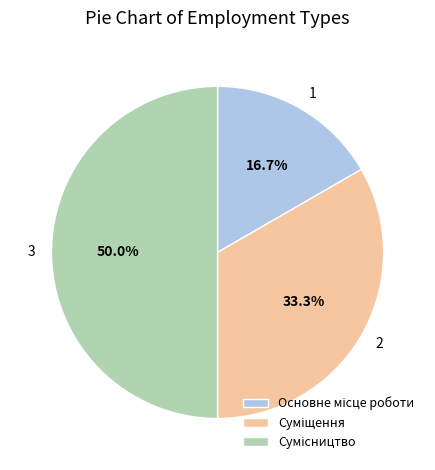

Approximately how many times larger is the value at 1 compared to 3?

0.3